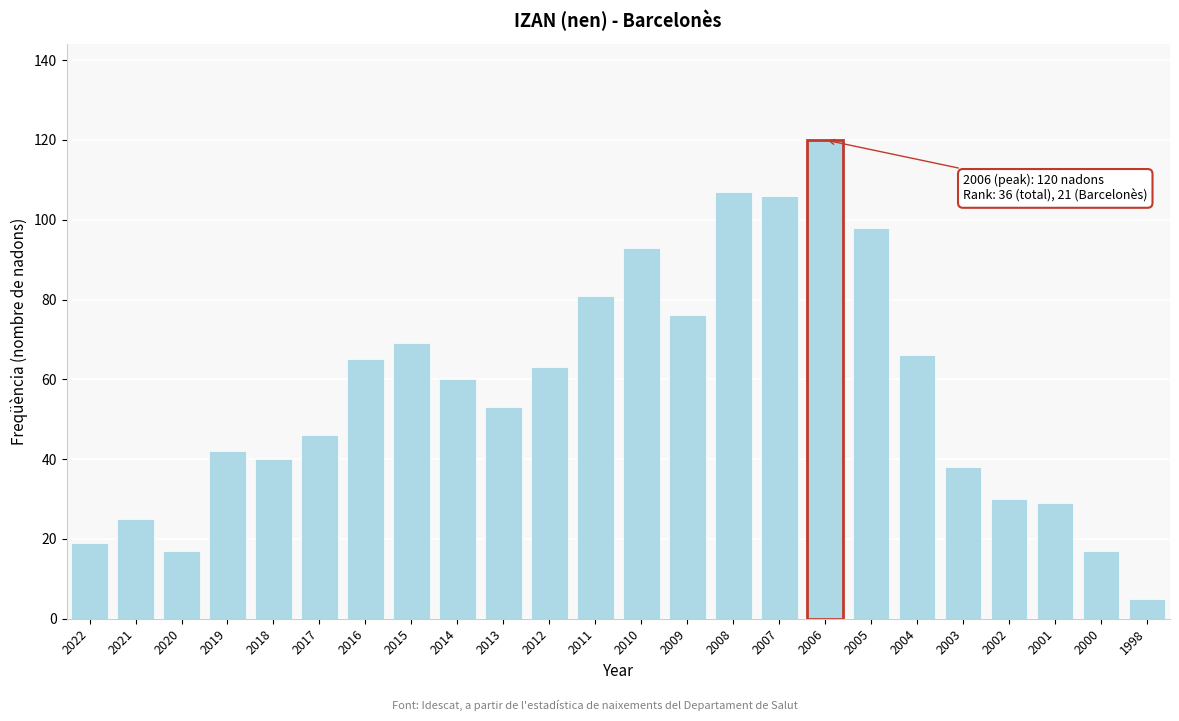

Reading right to left, transcribe all the data shown in this chart.

5	17	29	30	38	66	98	120	106	107	76	93	81	63	53	60	69	65	46	40	42	17	25	19